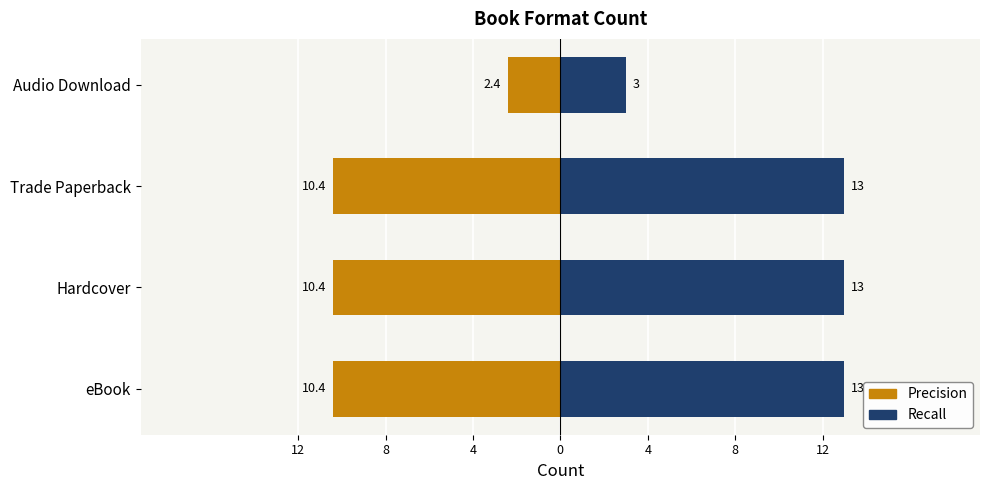

True or false: Precision has a value of -2.5 at Trade Paperback.

False